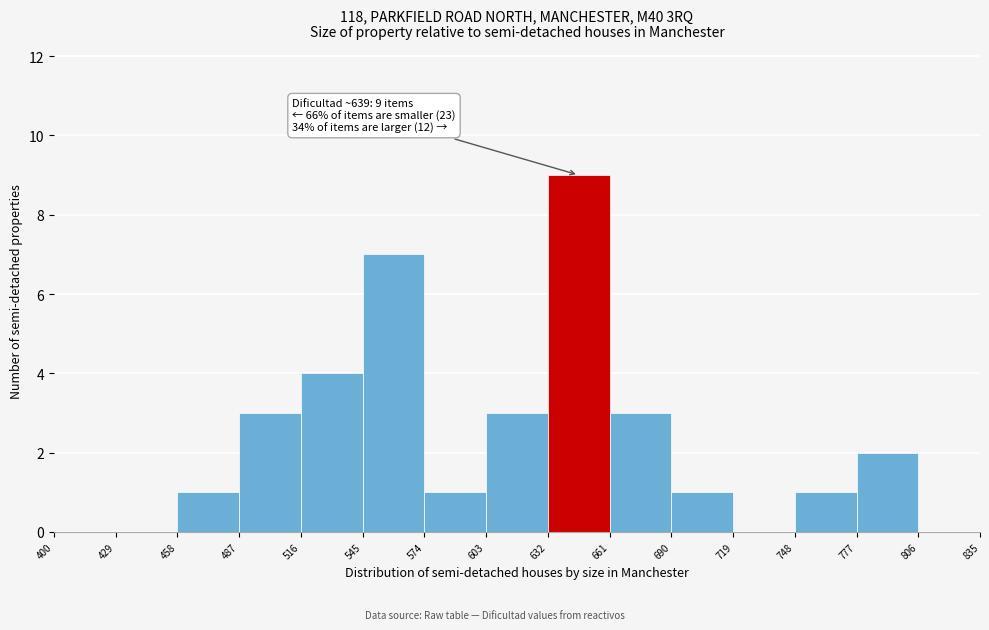

Over which range of the x-axis is the bar tallest?

632 to 661